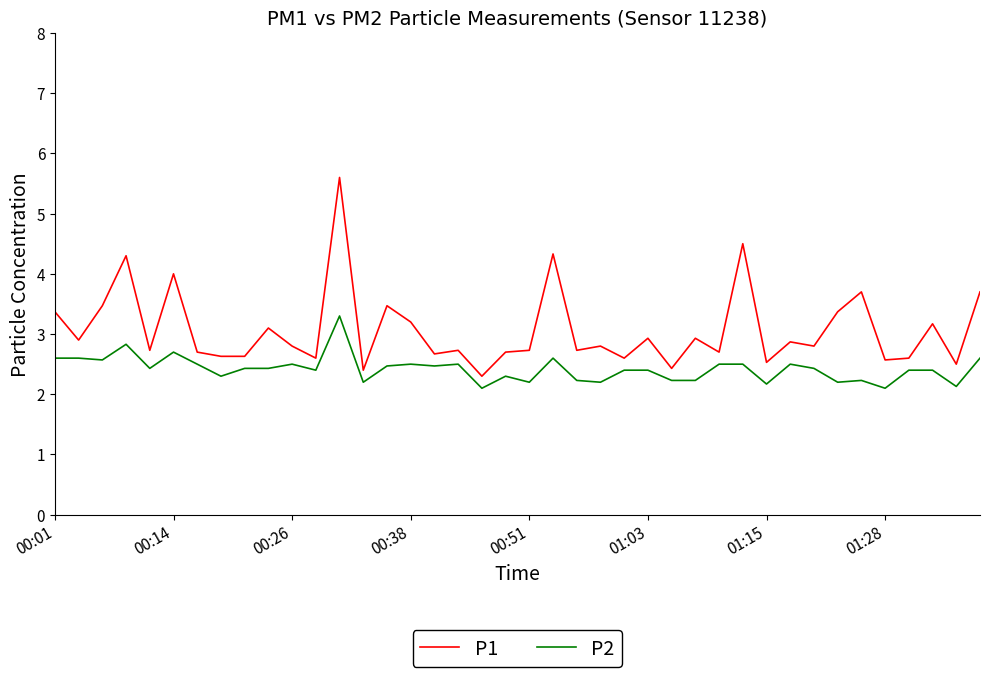

Which series has the widest spread of values?

P1